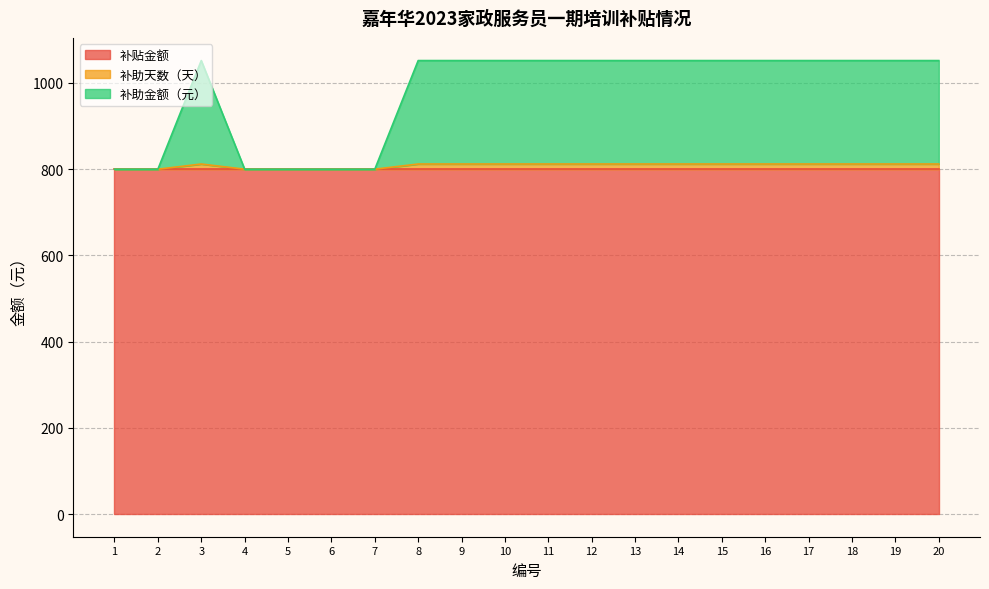

Rank the categories by 补助金额（元） value from highest to lowest.

3, 8, 9, 10, 11, 12, 13, 14, 15, 16, 17, 18, 19, 20, 1, 2, 4, 5, 6, 7